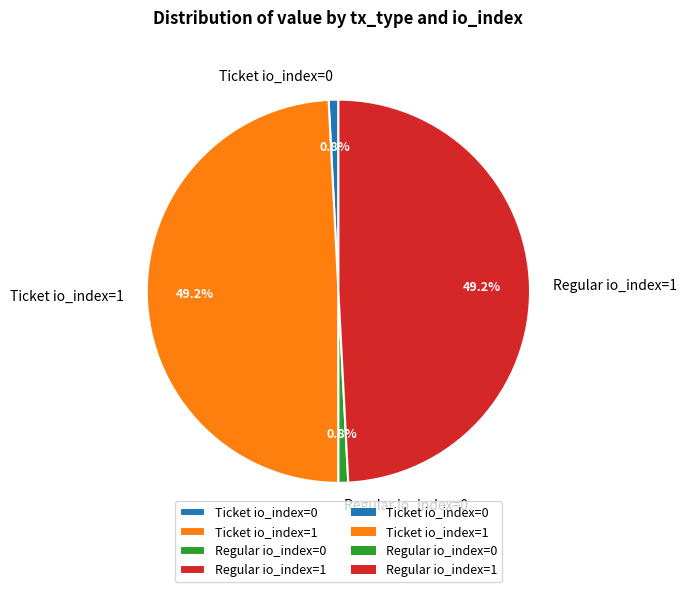

To the nearest percent, what is the average slice percentage?

25%